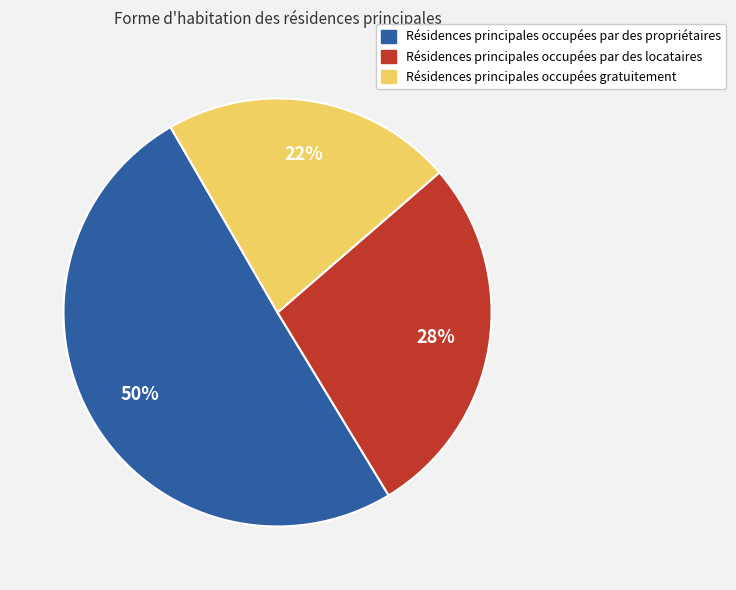

To the nearest percent, what is the average slice percentage?

33%